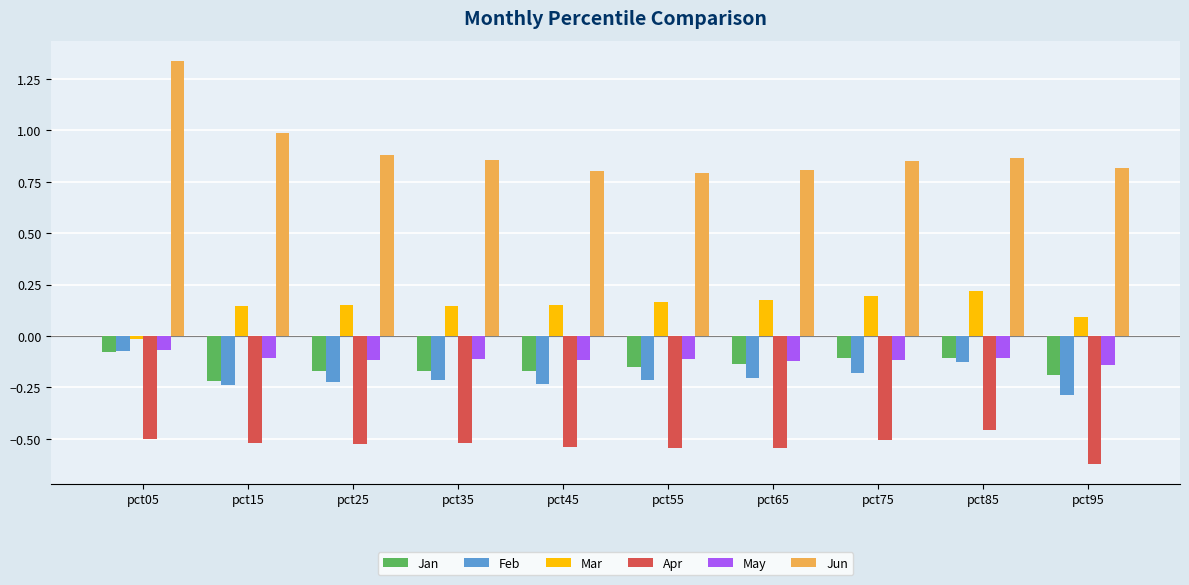

The Apr series shows -0.5 at pct25. True or false?

True